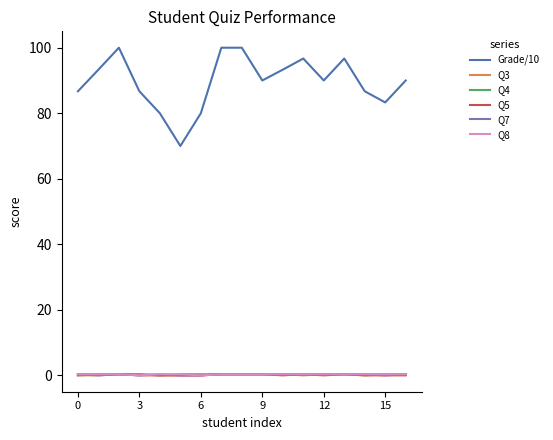

How many lines are shown in the chart?

6